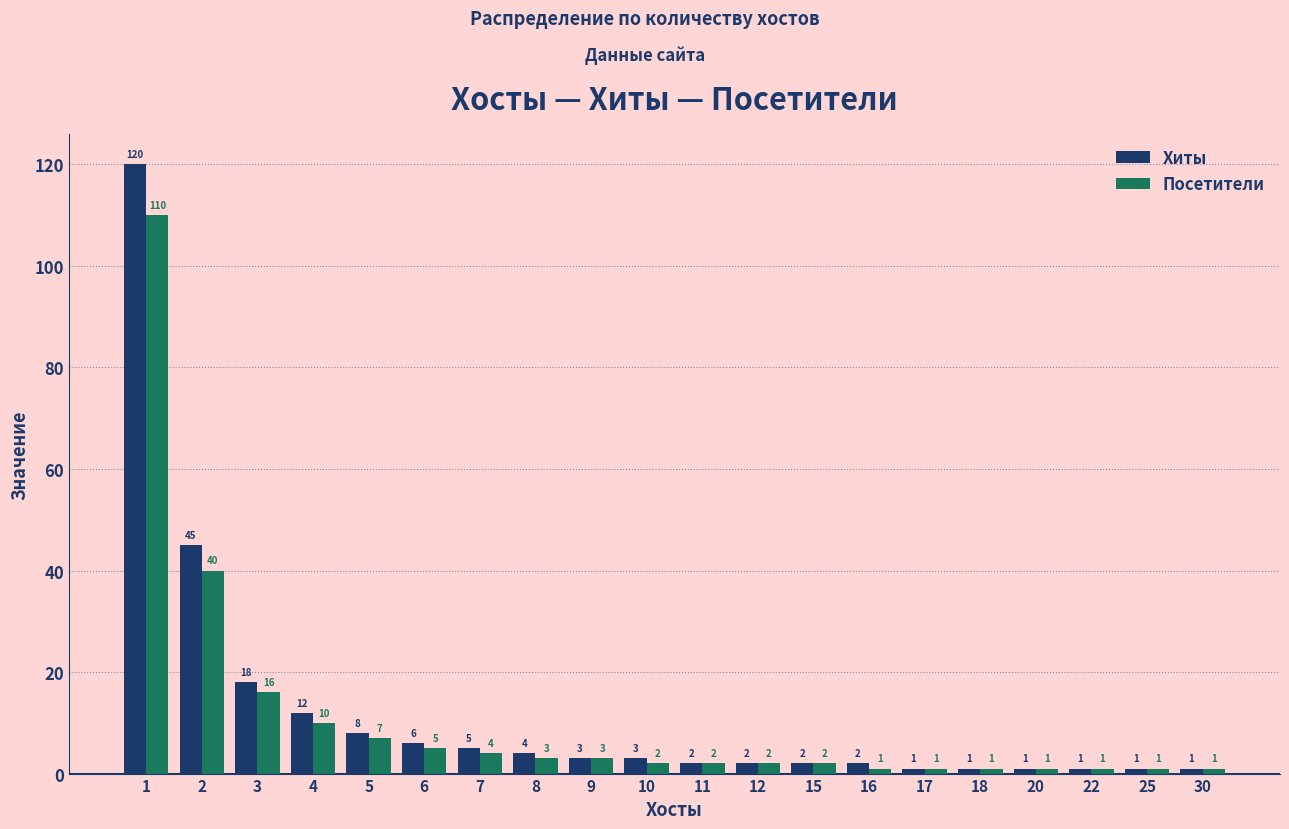

Where does the Хиты series first go above 3?

1